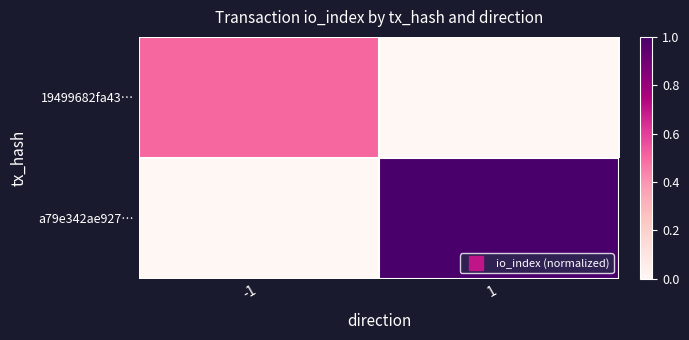

List the series in order of their peak value, lowest first.

19499682fa43…, a79e342ae927…